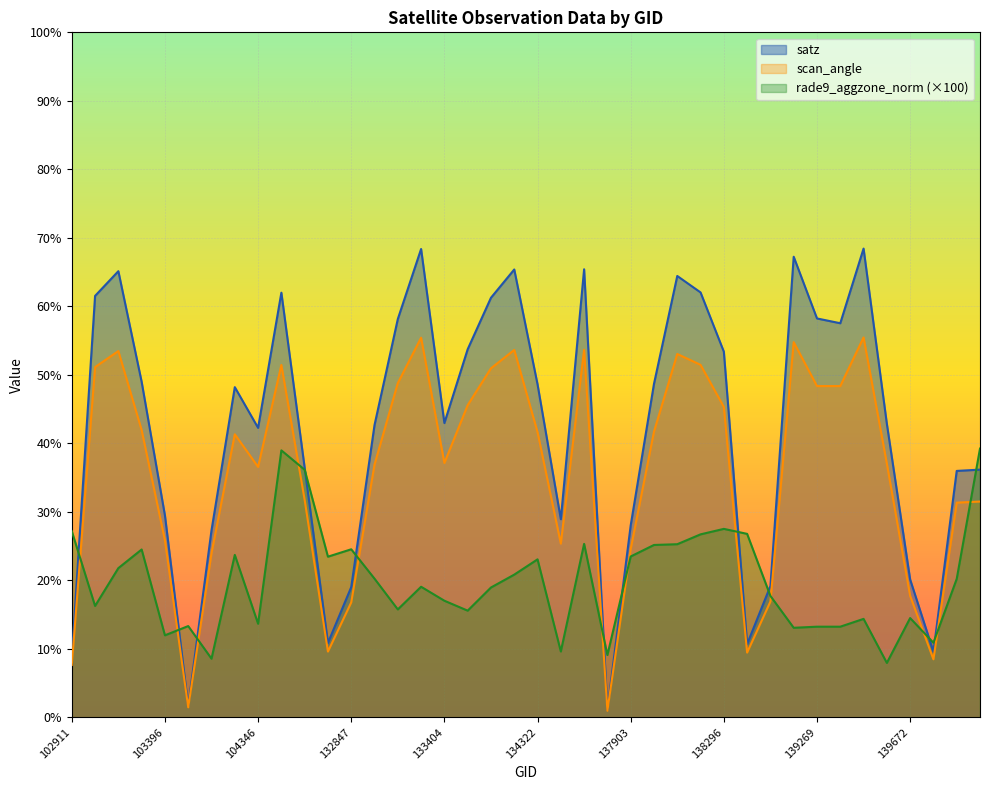

True or false: rade9_aggzone_norm and satz intersect in this chart.

True